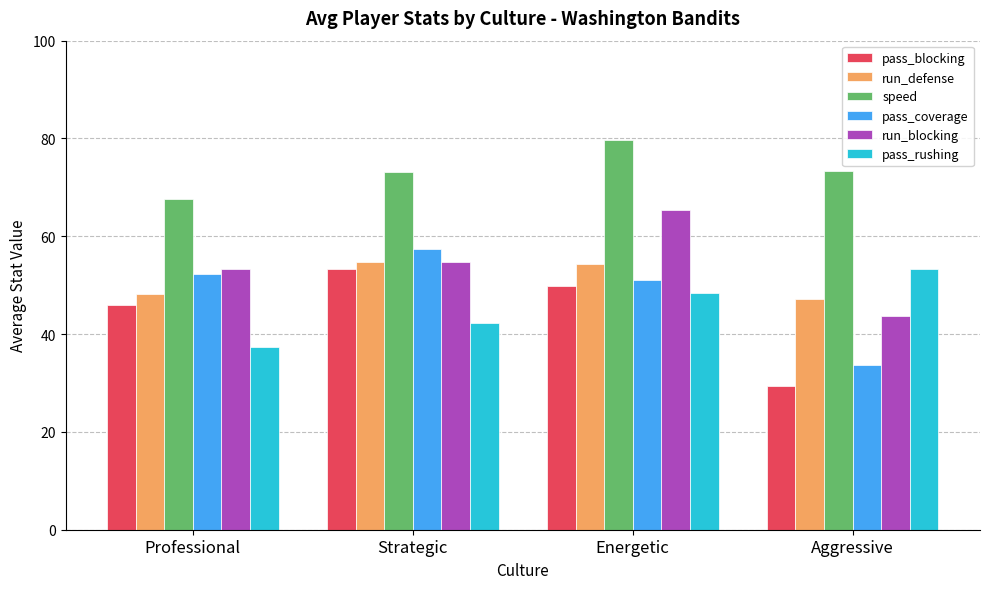

Is the value of pass_coverage at Aggressive greater than the value of run_blocking at Professional?

No